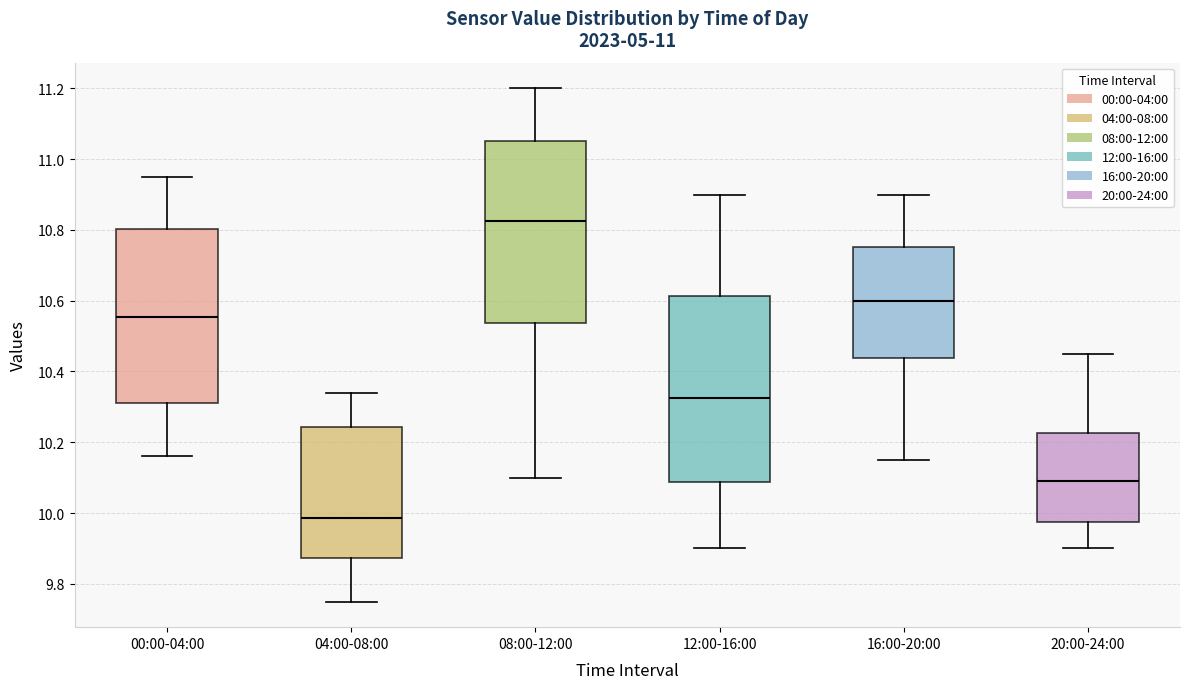

Reading left to right, read every box against the y-axis: the position of its median line, the range the box covers, and the ends of its whiskers. The values are not printed on the chart, so give them approximately, as read against the axis.

00:00-04:00: median 10.56, box 10.32 to 10.80, whiskers 10.16 to 10.96
04:00-08:00: median 9.98, box 9.88 to 10.24, whiskers 9.76 to 10.34
08:00-12:00: median 10.82, box 10.54 to 11.06, whiskers 10.10 to 11.20
12:00-16:00: median 10.32, box 10.08 to 10.62, whiskers 9.90 to 10.90
16:00-20:00: median 10.60, box 10.44 to 10.76, whiskers 10.16 to 10.90
20:00-24:00: median 10.10, box 9.98 to 10.22, whiskers 9.90 to 10.46